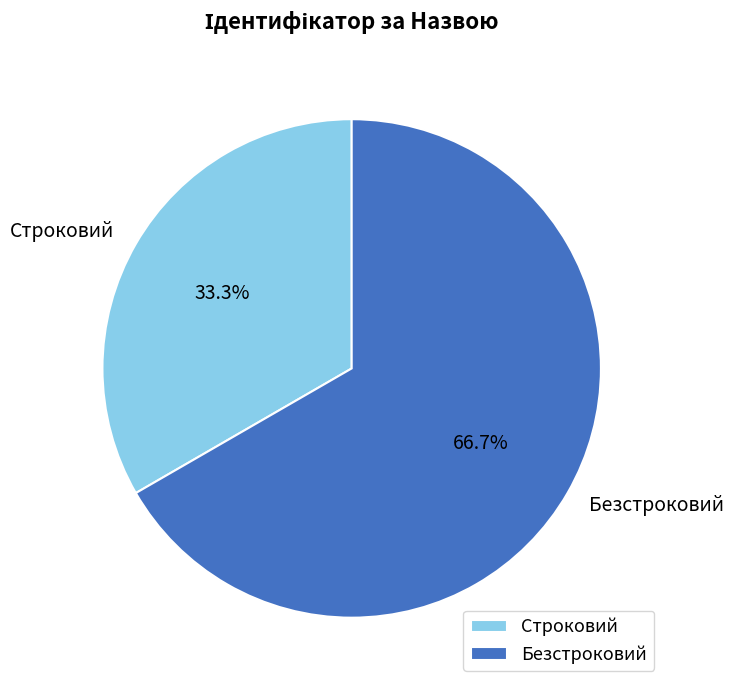

Between Безстроковий and Строковий, which is larger?

Безстроковий